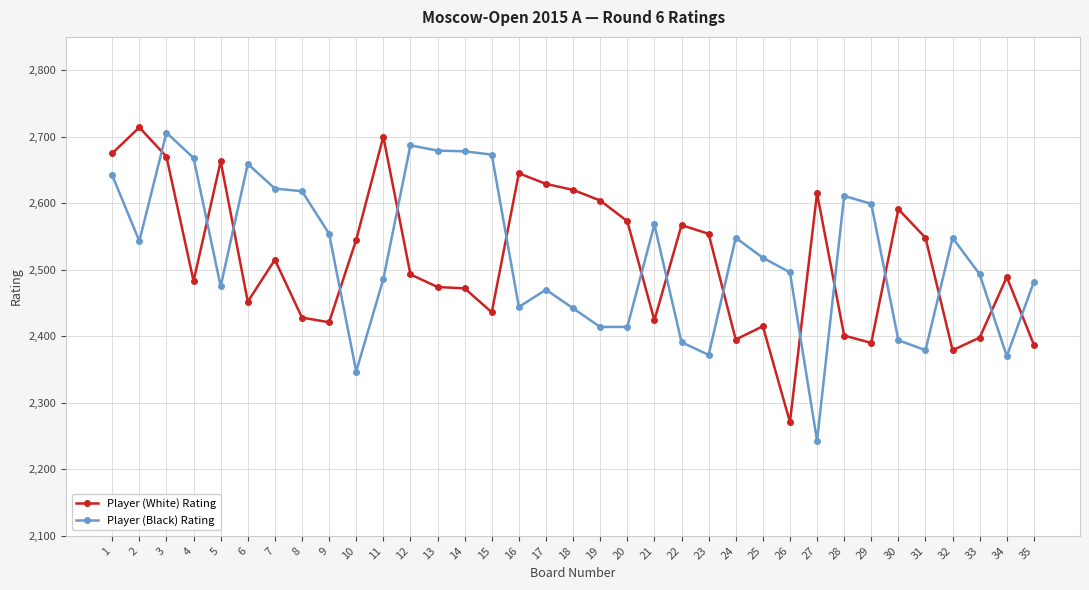

What is the value of the Player (Black) Rating point at the 15th from the left?

2673